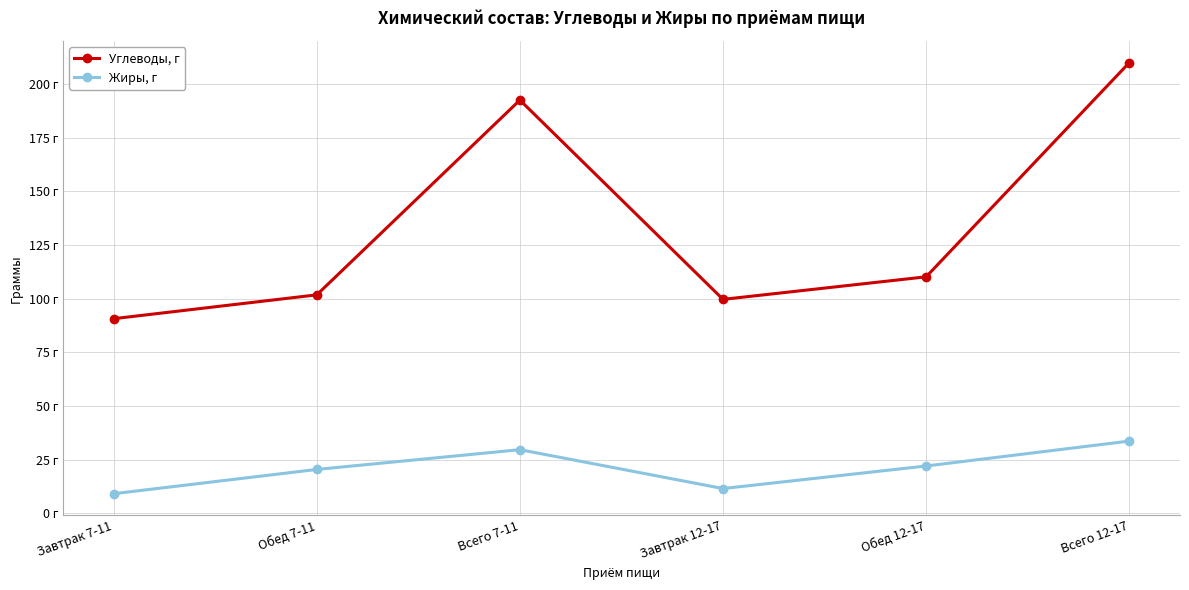

Is this an area chart (filled region under the line)?

No